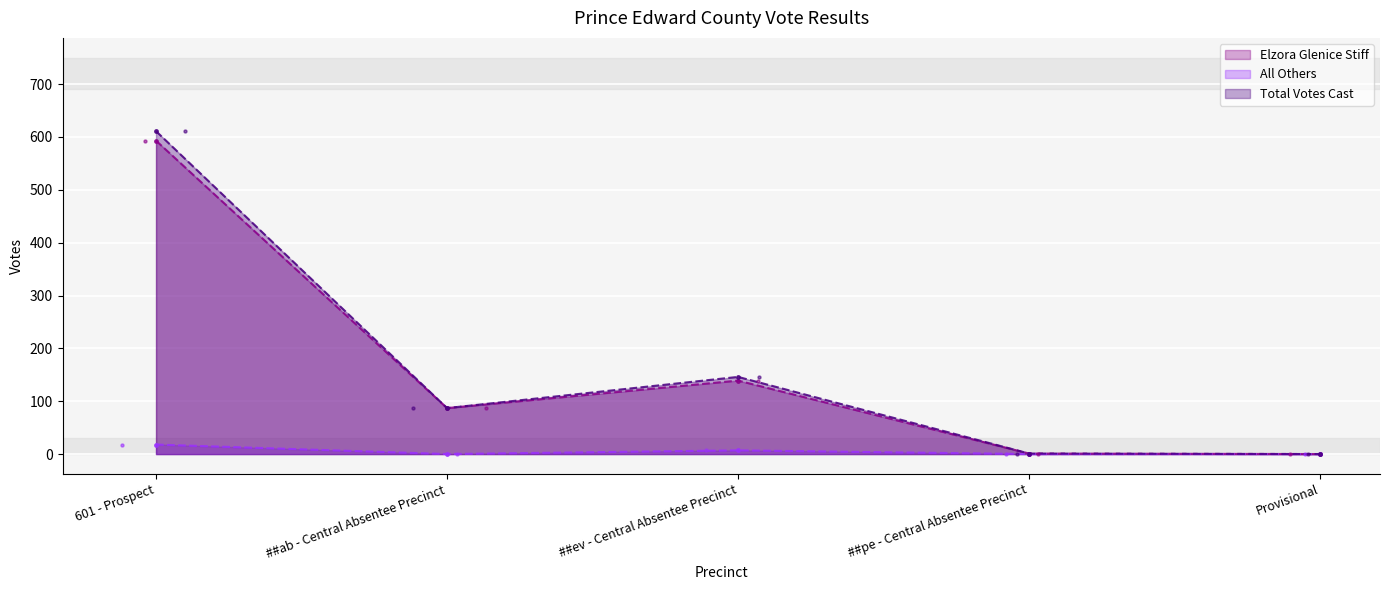

What are all the series names shown in the legend?

Elzora Glenice Stiff, All Others, Total Votes Cast